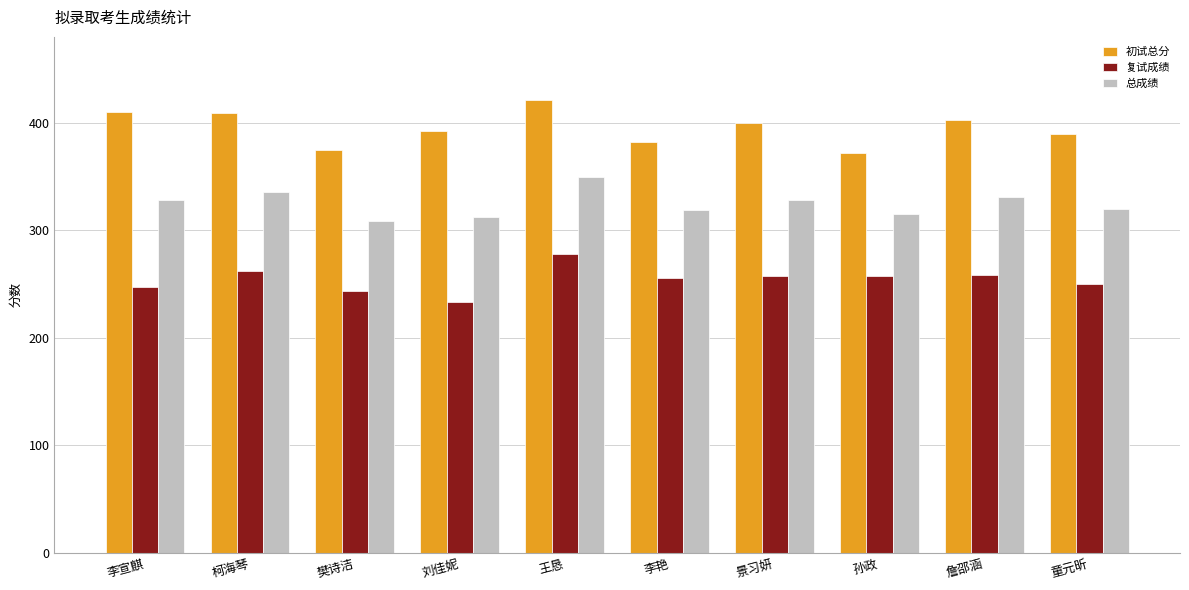

Rank the series at 王恳 from highest to lowest value.

初试总分, 总成绩, 复试成绩